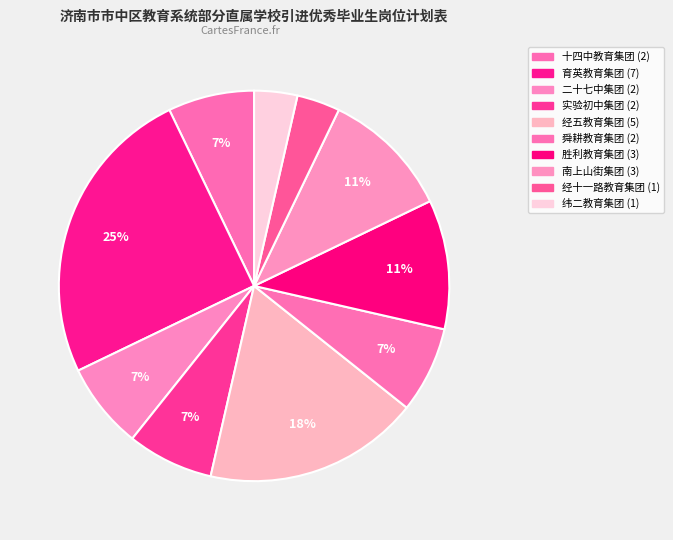

To the nearest percent, what is the difference between the 南上山街集团 and 经五教育集团 slice percentages?

7%